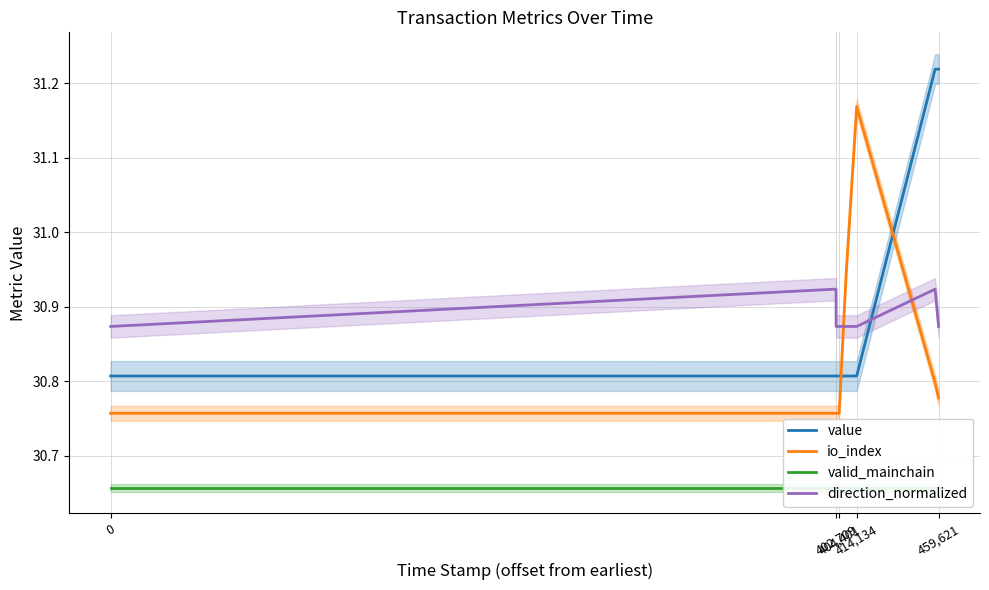

How many distinct data groups are displayed?

4